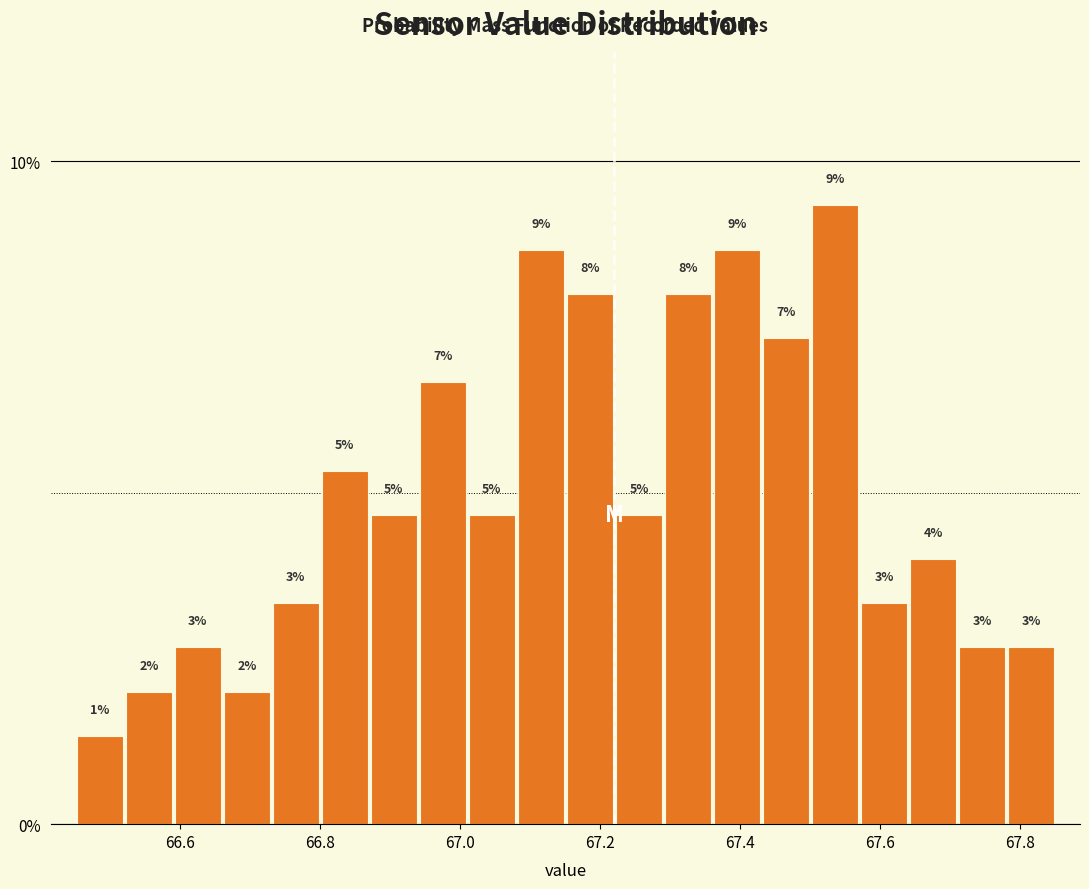

Read against the x-axis, roughly where is the centre of the tallest bar?

67.54